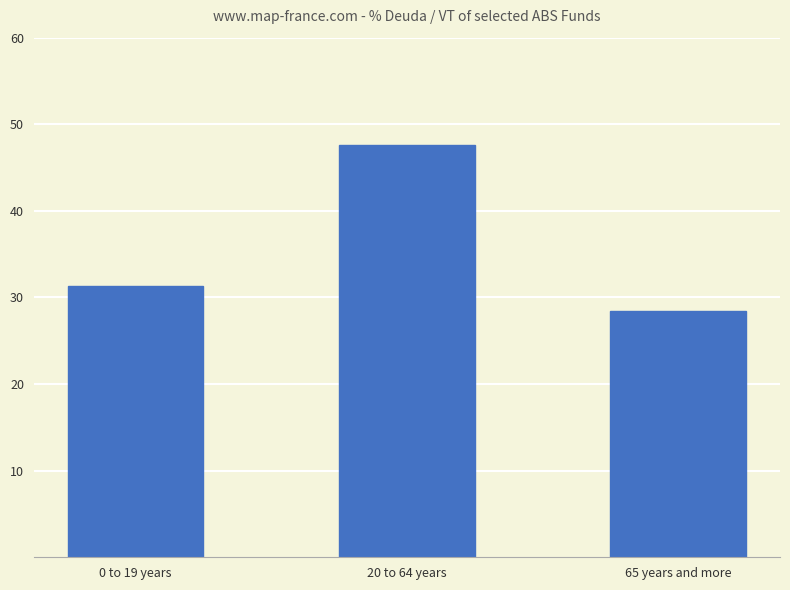

What is the value of the 1st bar from the left?

31.4